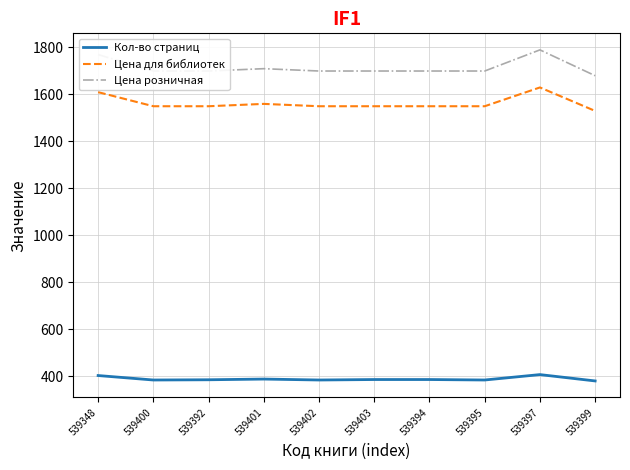

What is the total value across all series at 539395?

3631